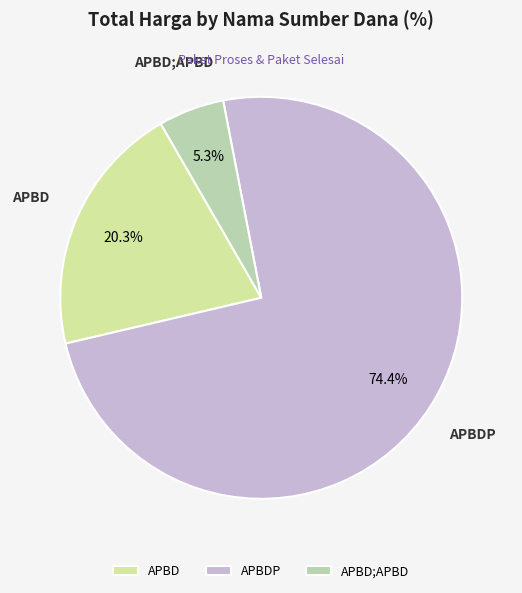

How many segments does this pie chart have?

3